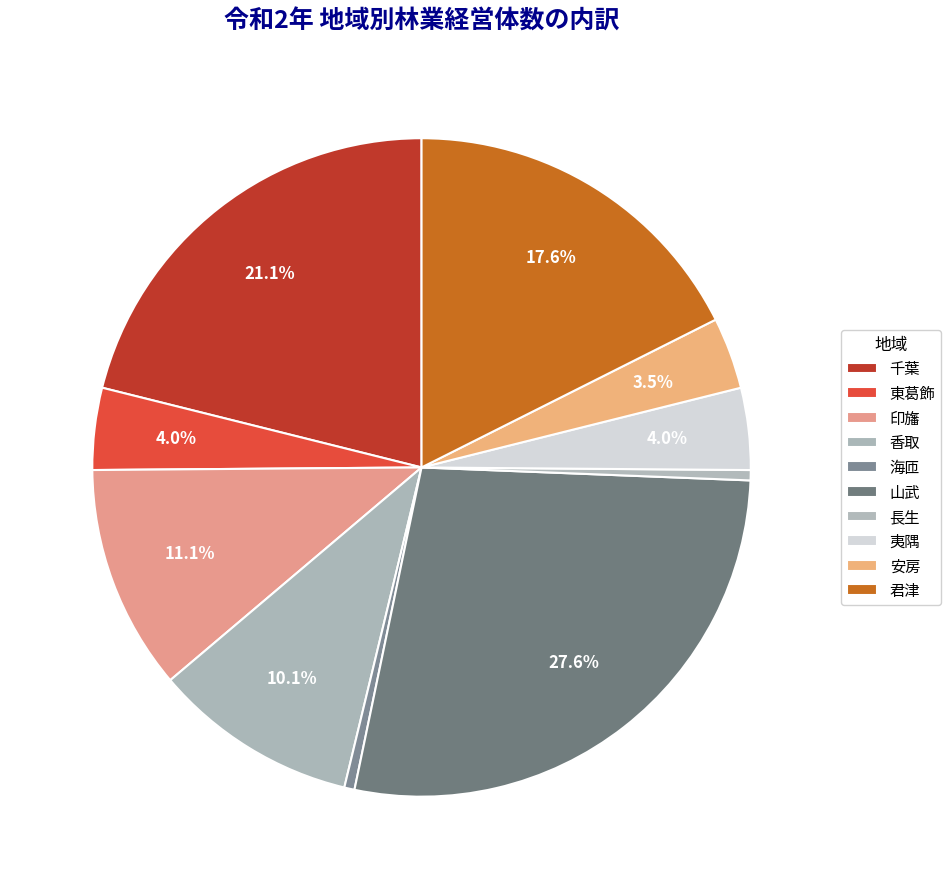

How many segments does this pie chart have?

10